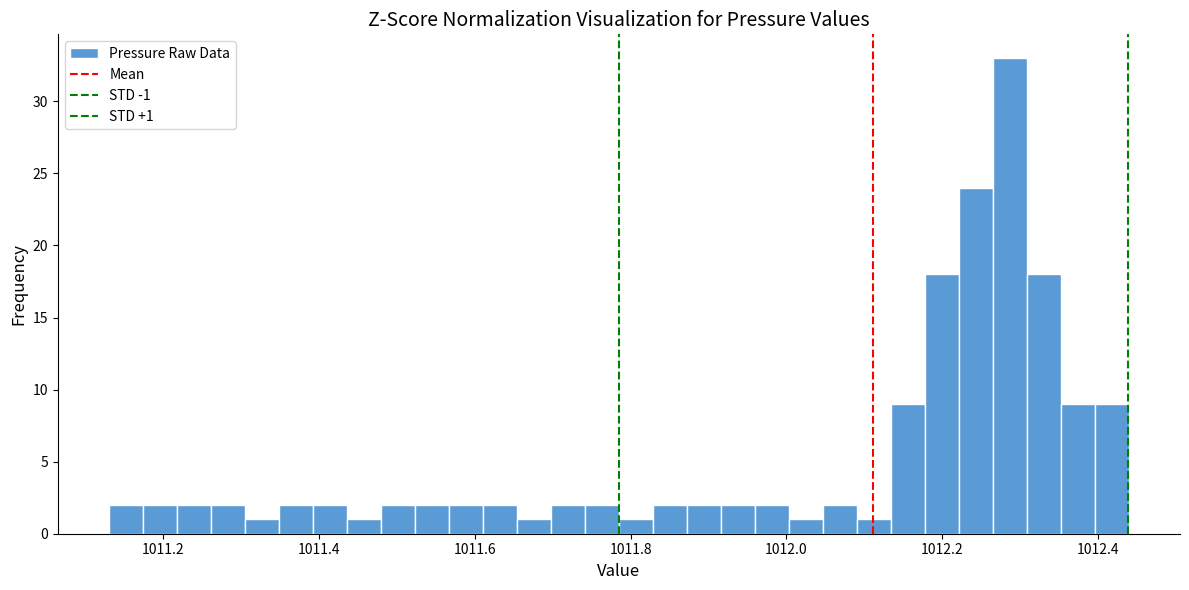

Around what value on the x-axis is the tallest bar? Give the approximate position of its centre, as read against the axis.

1012.28